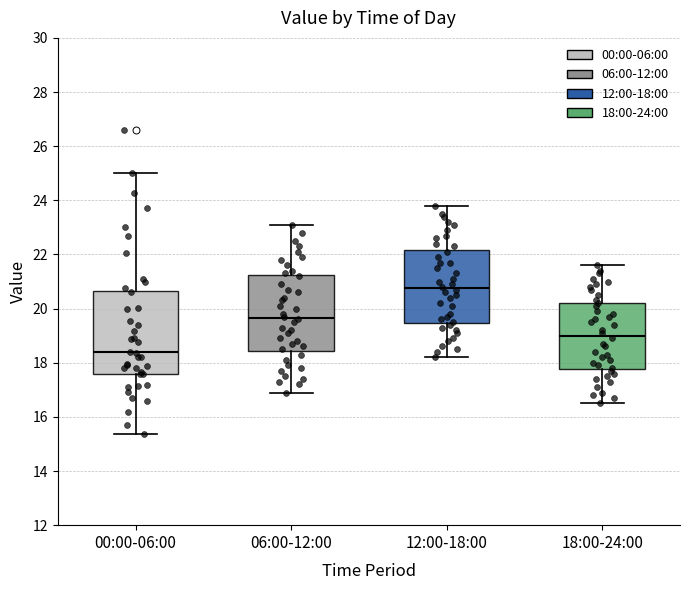

Reading left to right, transcribe this box plot: for each box, give where its median line is, the range the box spans, and where its two whiskers end, as read against the y-axis. The values are not printed on the chart, so give them approximately, as read against the axis.

00:00-06:00: median 18.4, box 17.6 to 20.6, whiskers 15.4 to 25.0
06:00-12:00: median 19.6, box 18.4 to 21.2, whiskers 17.0 to 23.2
12:00-18:00: median 20.8, box 19.4 to 22.2, whiskers 18.2 to 23.8
18:00-24:00: median 19.0, box 17.8 to 20.2, whiskers 16.6 to 21.6